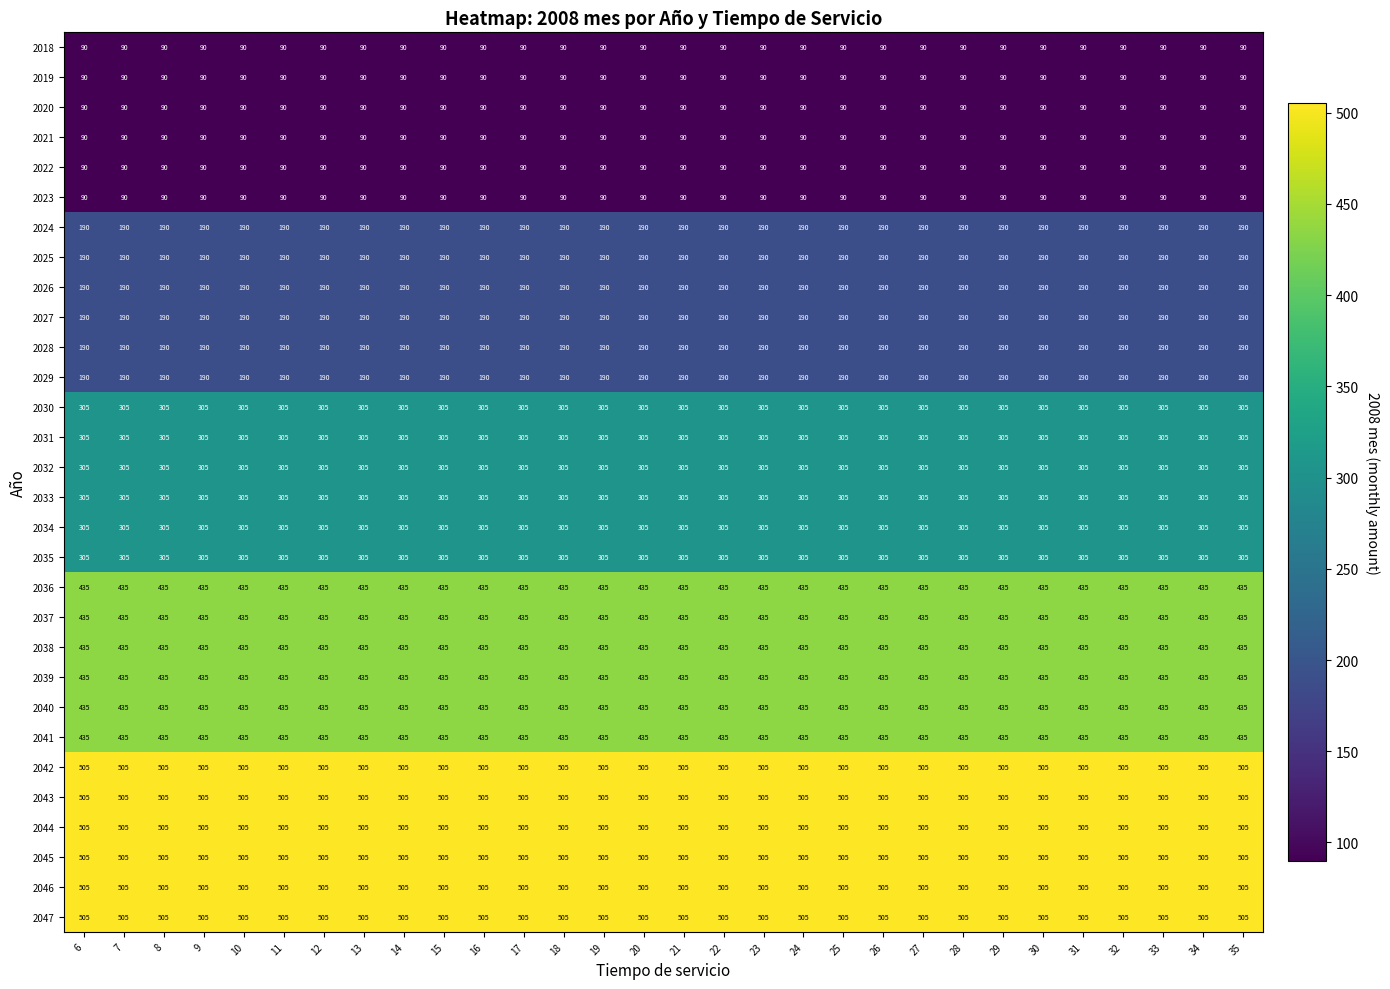

What is the approximate value of 2018 at 35?

90